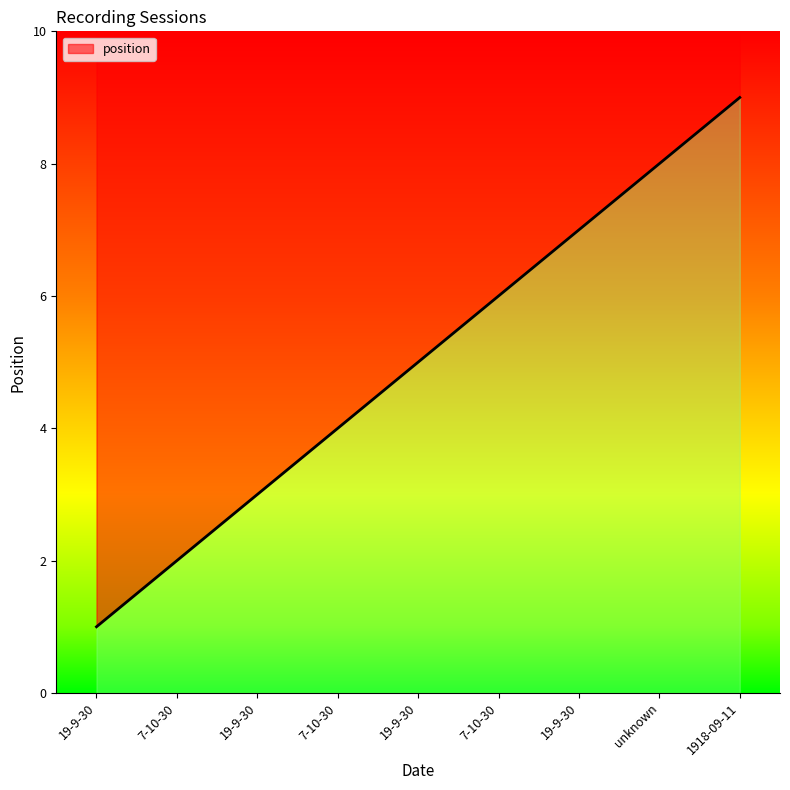

What is the difference between the maximum and minimum values?

8